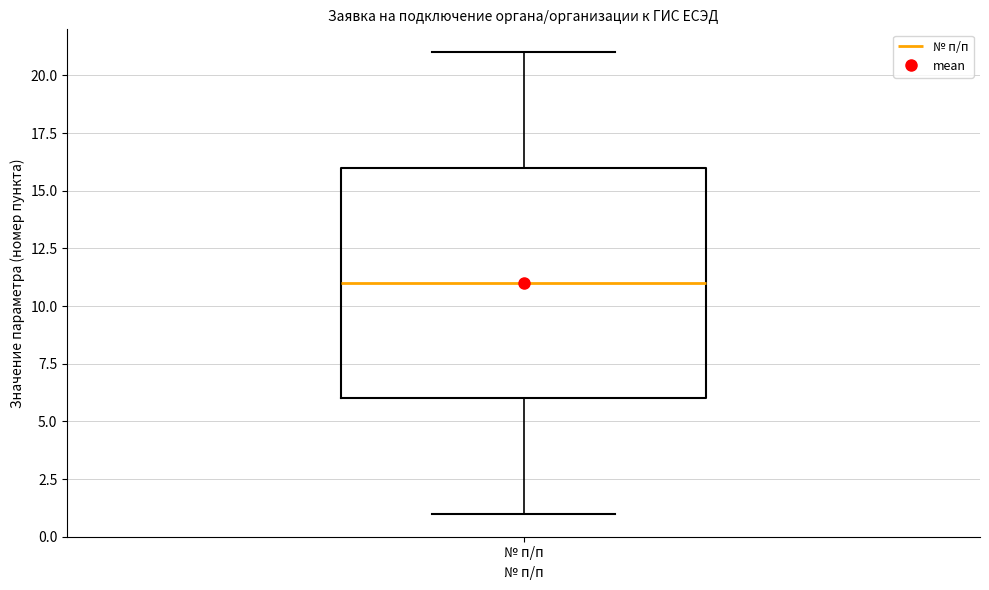

Transcribe this box plot: give where the median line is, the range the box spans, and where the two whiskers end, as read against the y-axis. The values are not printed on the chart, so give them approximately, as read against the axis.

median 11, box 6 to 16, whiskers 1 to 21